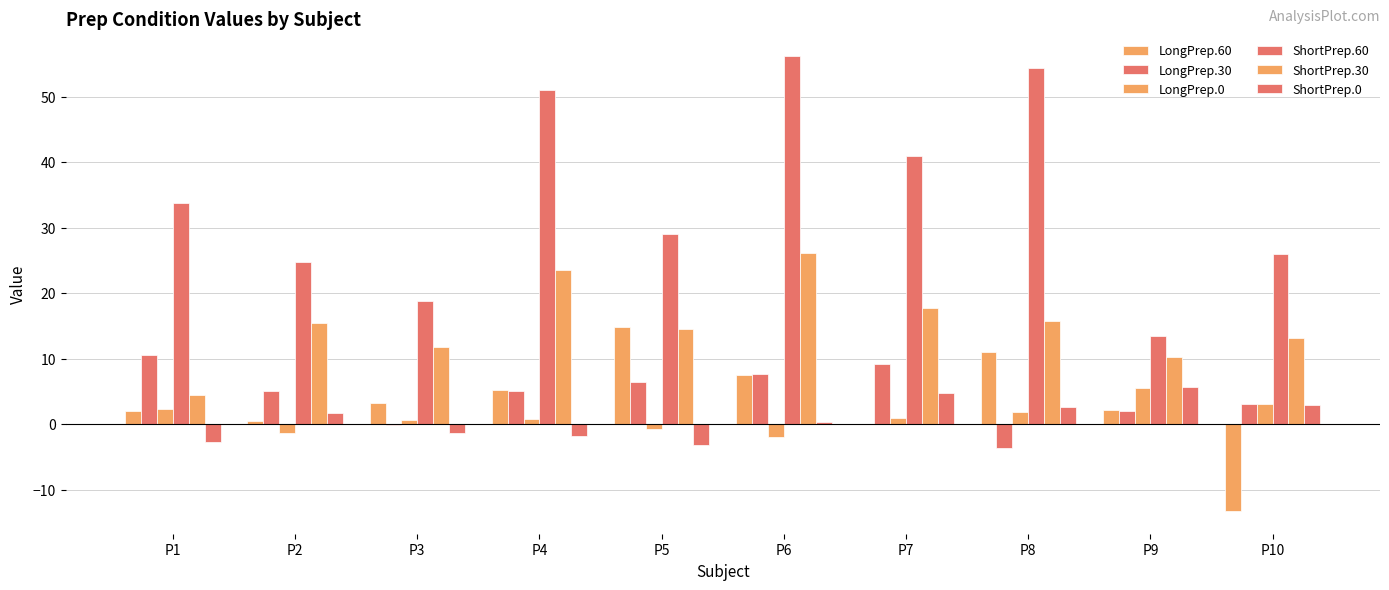

True or false: ShortPrep.60 has a value of 27.6 at P8.

False